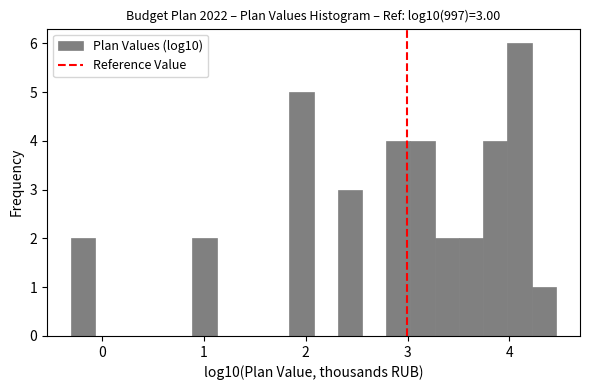

Around what value on the x-axis is the tallest bar? Give the approximate position of its centre, as read against the axis.

4.1